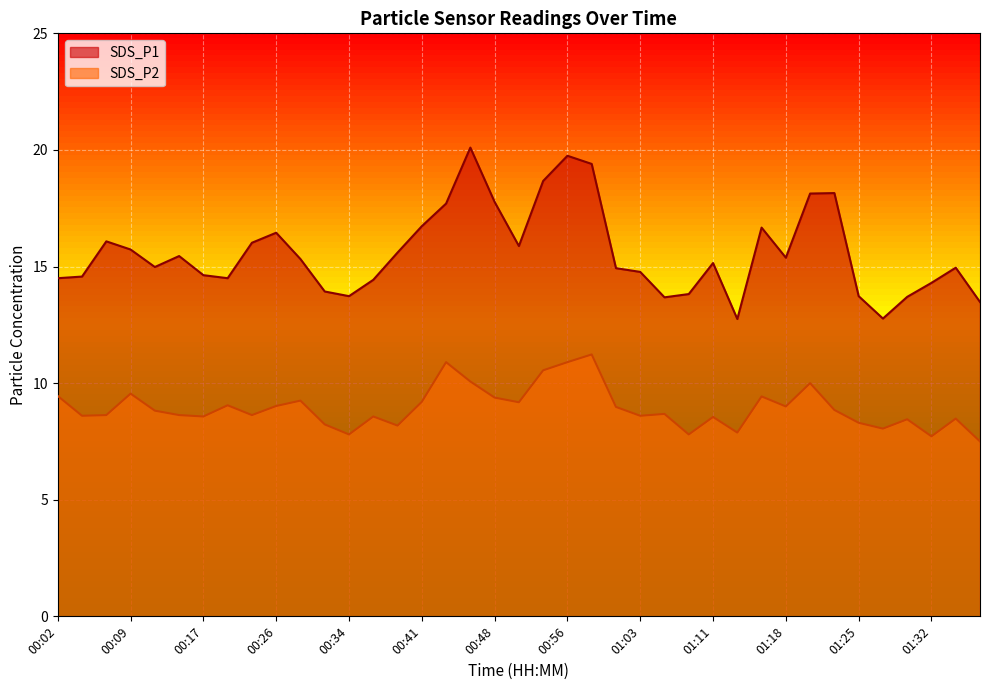

List the series in order of their overall mean, lowest first.

SDS_P2, SDS_P1